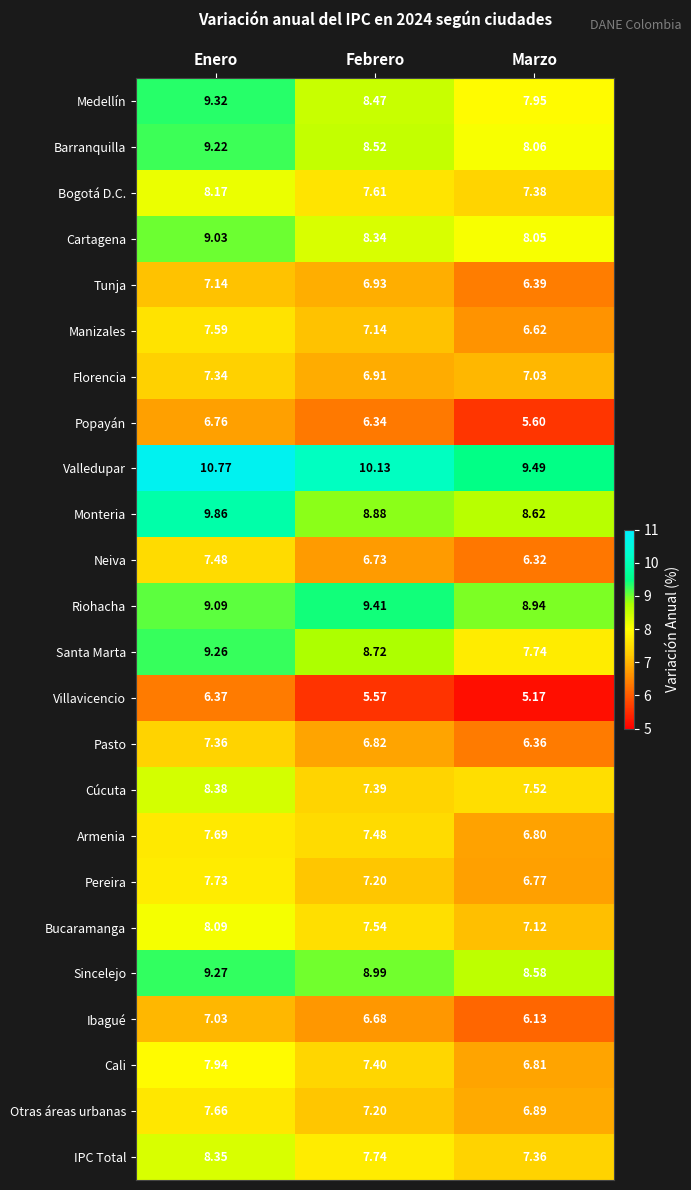

Count the number of data series in this chart.

24